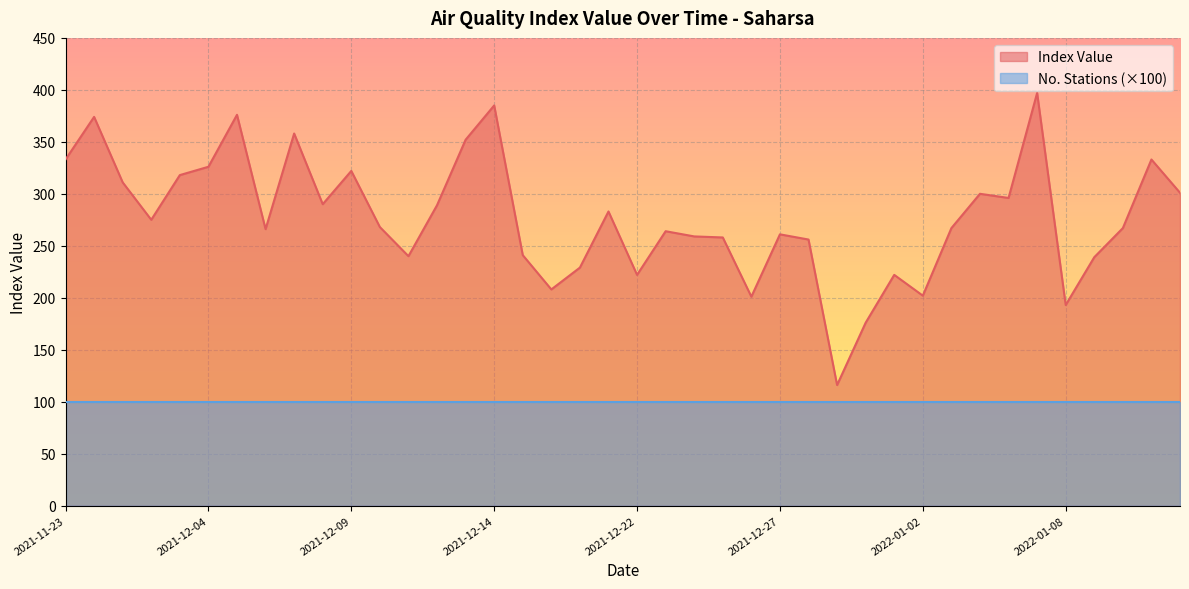

Count the number of data series in this chart.

2